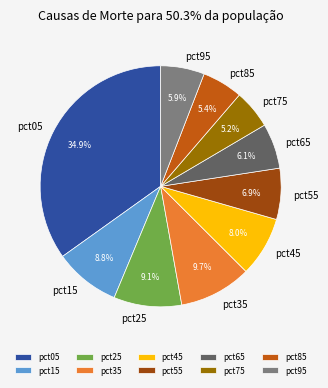

Which has a higher value, pct75 or pct25?

pct25